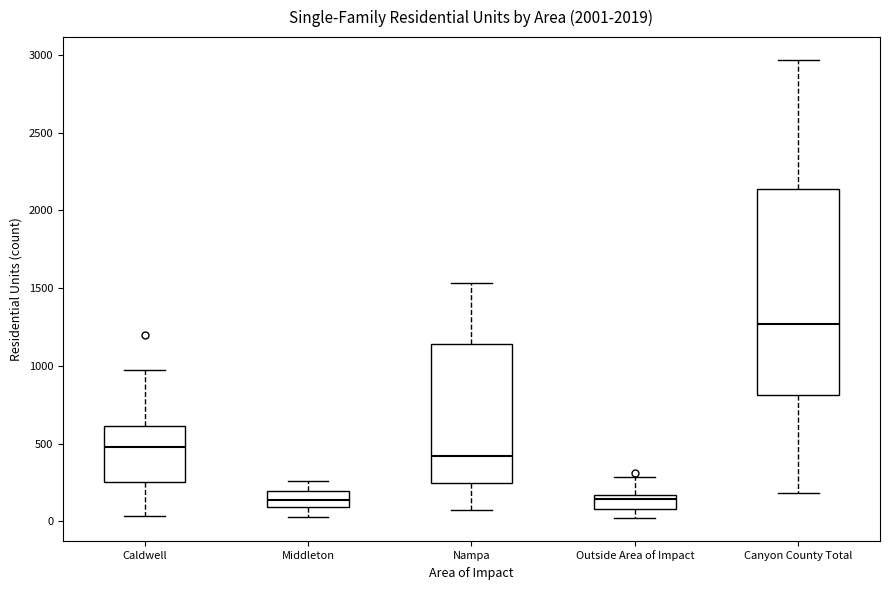

Reading left to right, transcribe this box plot: for each box, give where its median line is, the range the box spans, and where its two whiskers end, as read against the y-axis. The values are not printed on the chart, so give them approximately, as read against the axis.

Caldwell: median 500, box 250 to 600, whiskers 50 to 950
Middleton: median 150, box 100 to 200, whiskers 50 to 250
Nampa: median 400, box 250 to 1150, whiskers 50 to 1550
Outside Area of Impact: median 150 (just below the box's upper edge), box 100 to 150, whiskers 0 to 300
Canyon County Total: median 1250, box 800 to 2150, whiskers 200 to 2950